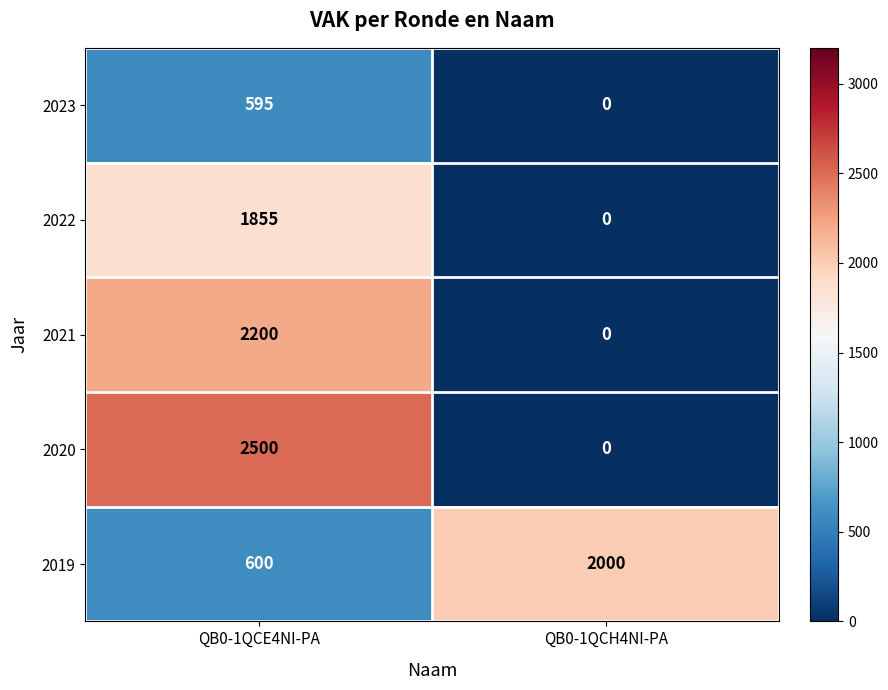

What is the average value of the 2019 series?

1300